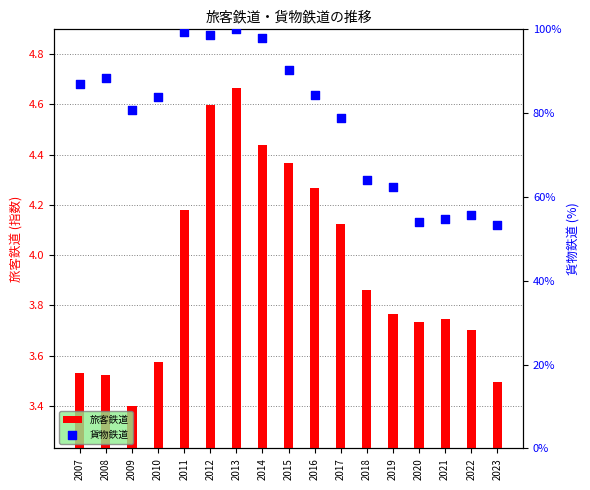

Which series has the widest spread of Y values?

貨物鉄道